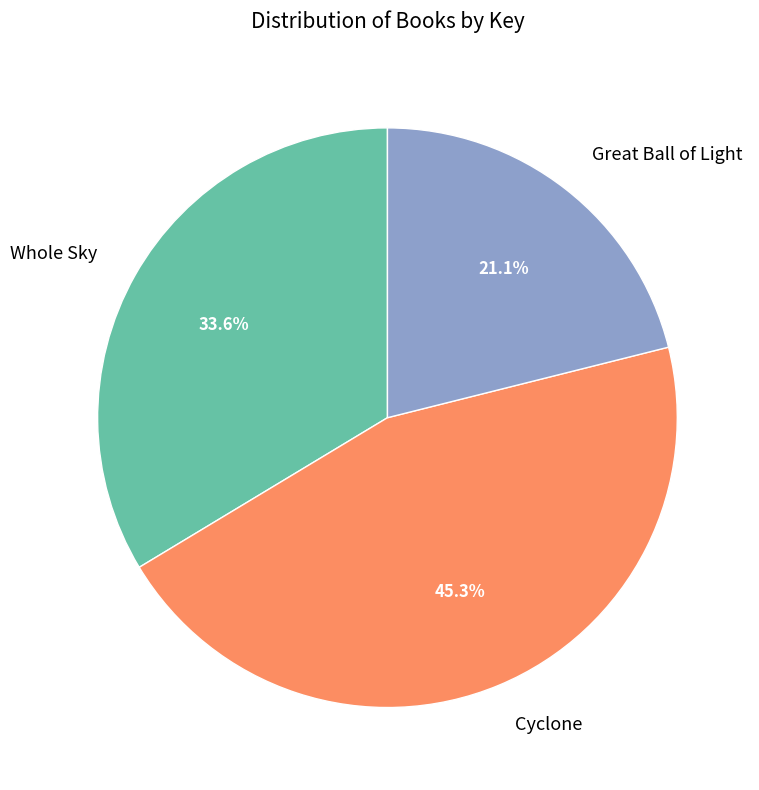

To the nearest percent, what is the combined percentage of Whole Sky and Great Ball of Light?

55%